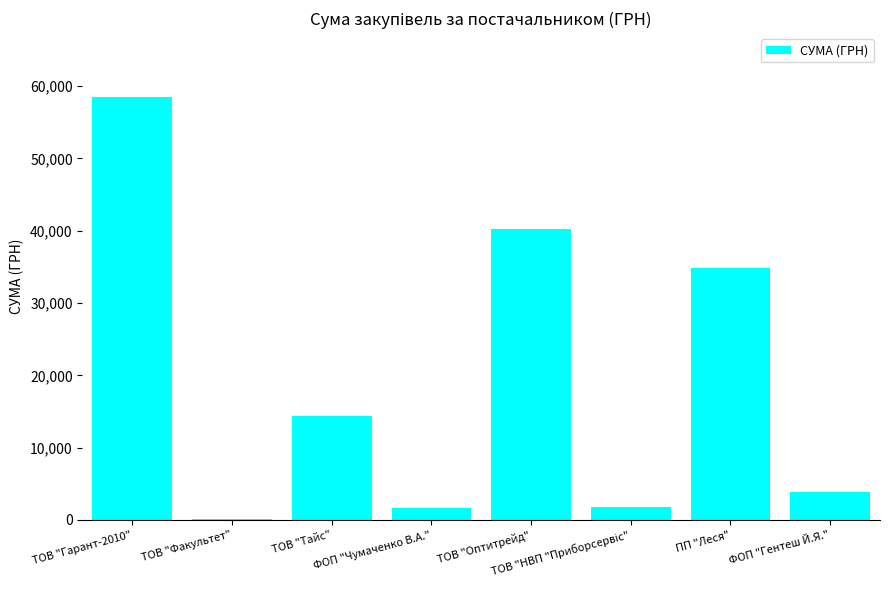

What is the sum of all values?

155496.1